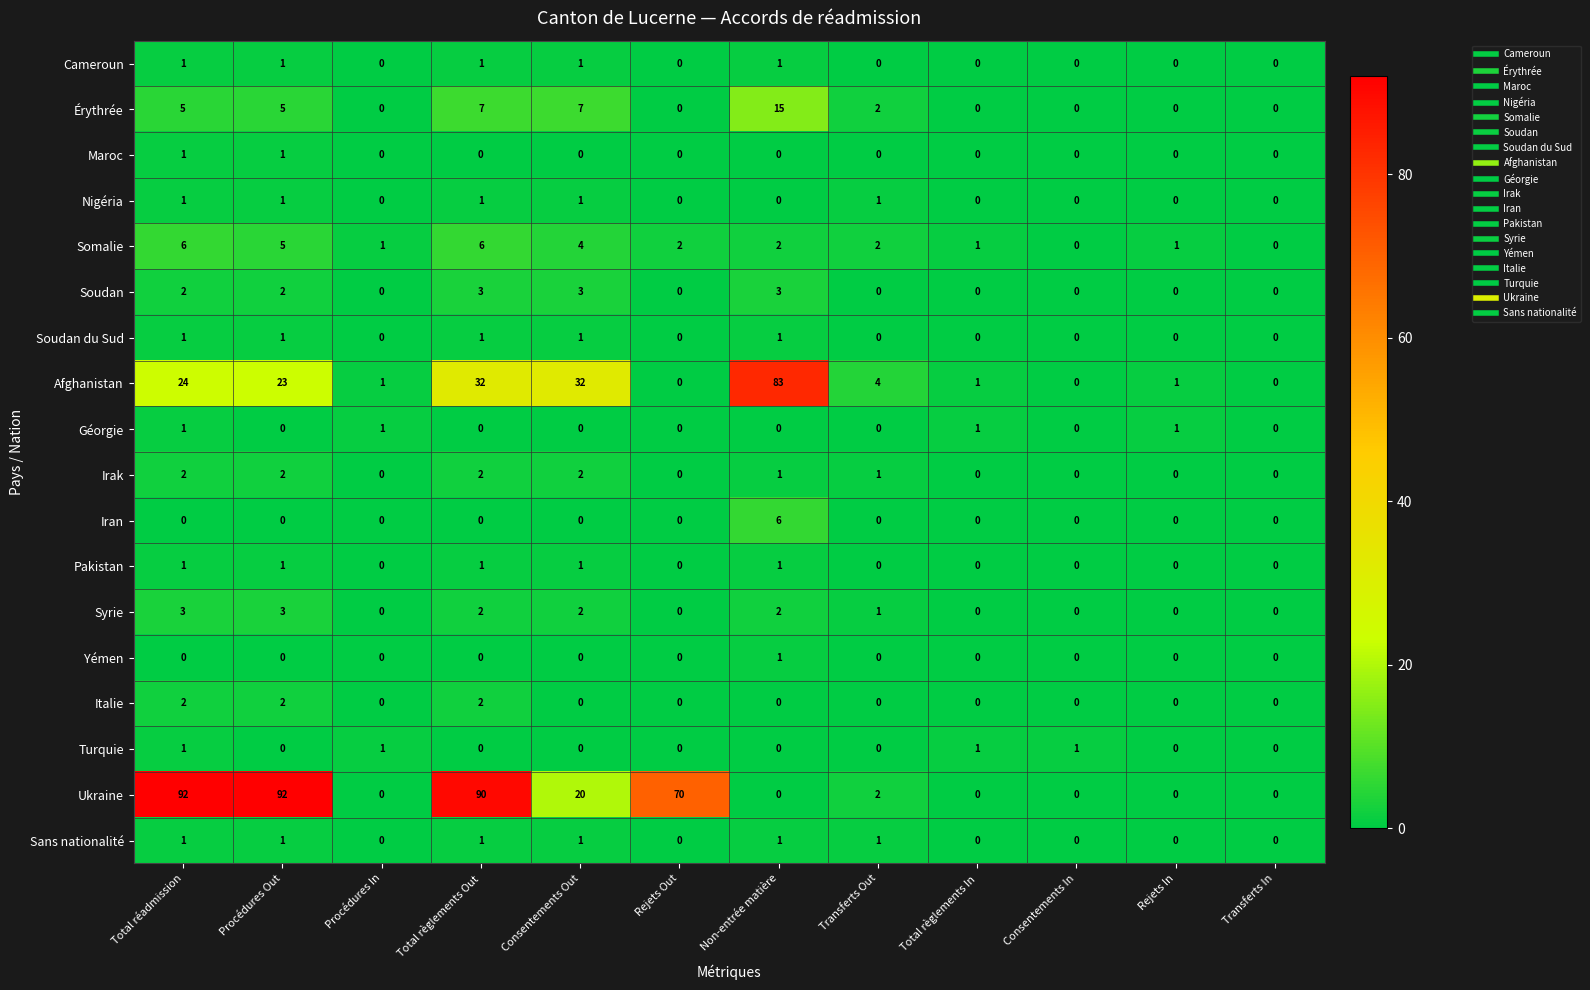

How many values in the Sans nationalité series are below 1?

6